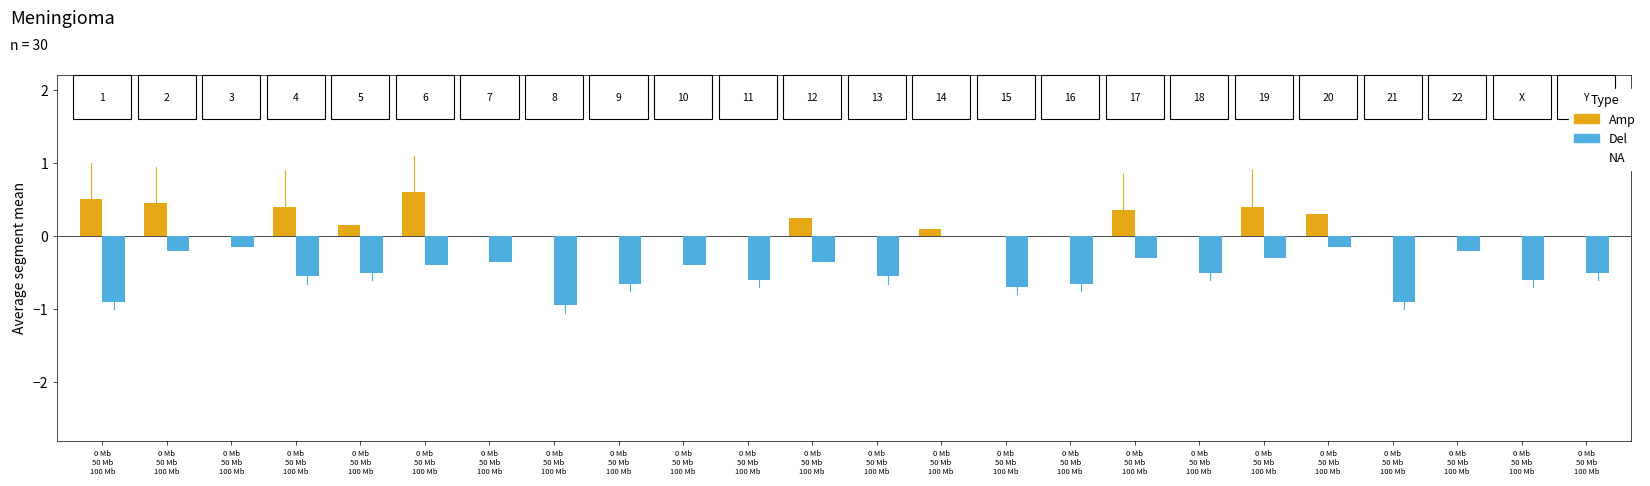

Does the chart contain stacked bars?

No